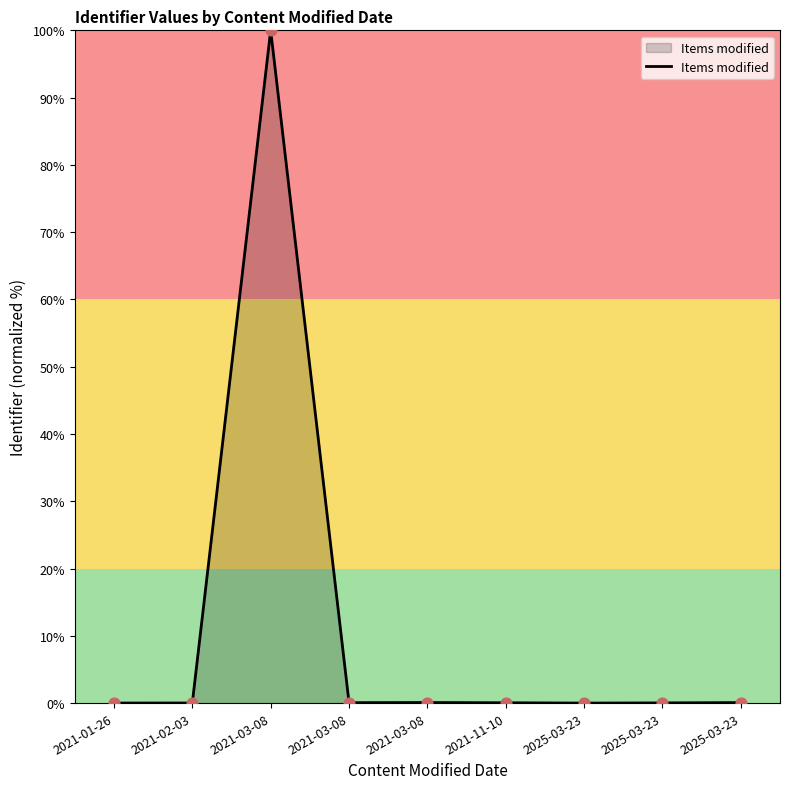

What is the change in value from 2021-01-26 to 2021-03-08?

+0.1